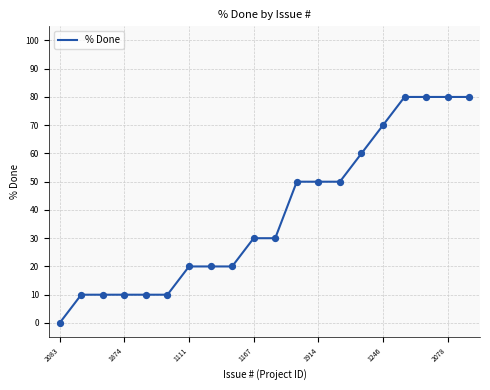

What is the maximum value shown in the chart?

80